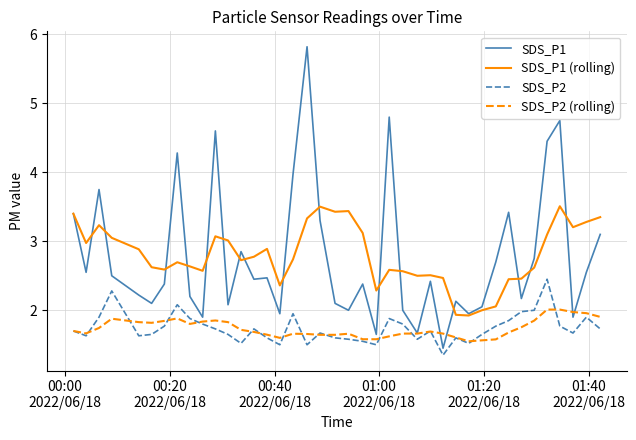

Which series has the widest spread of values?

SDS_P1